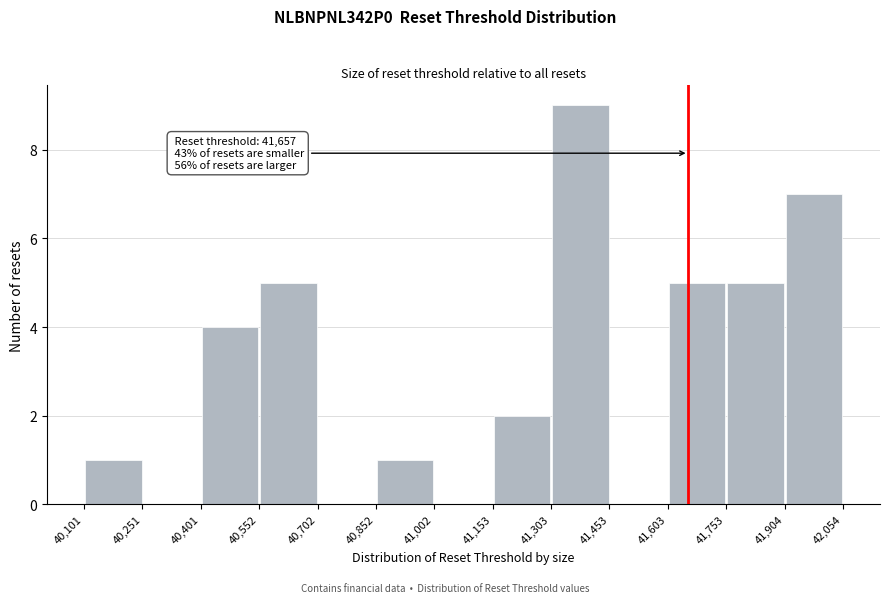

Over which range of the x-axis is the bar tallest?

41,303 to 41,453